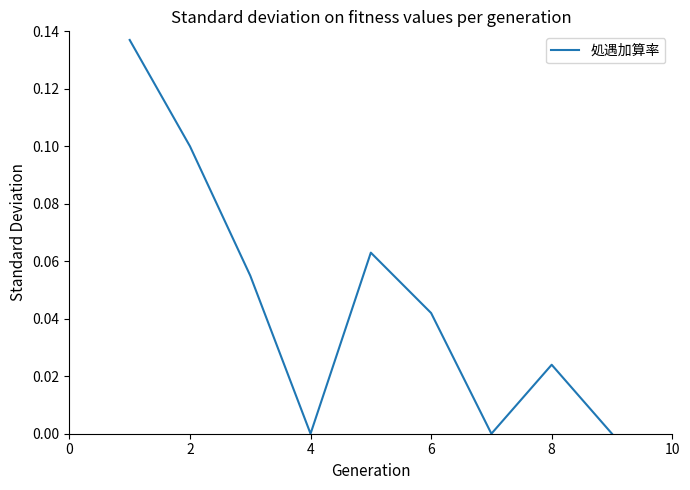

What is the difference between the maximum and minimum values?

0.1